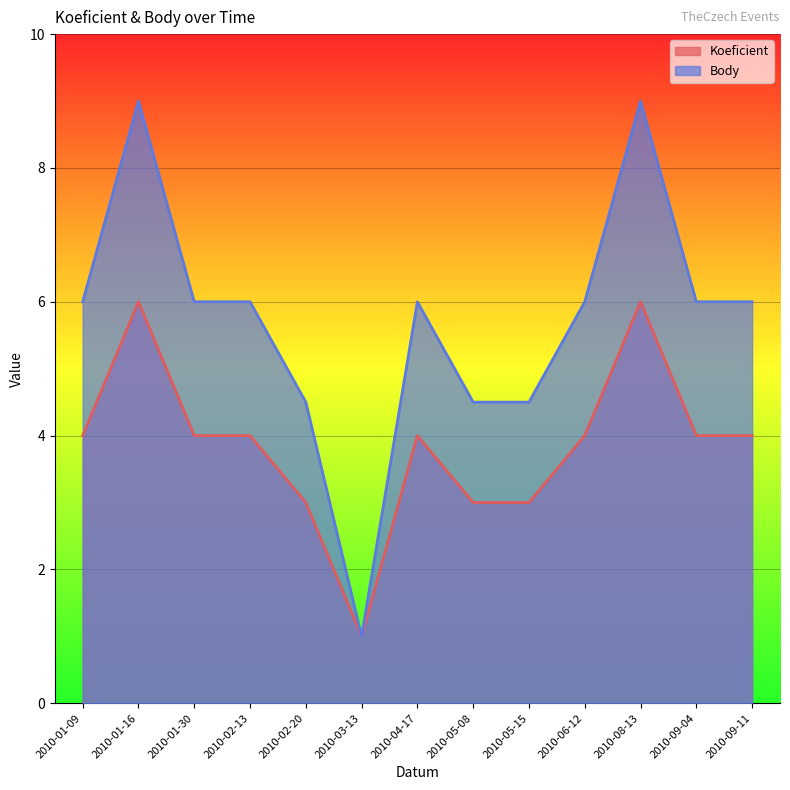

How many data points in Koeficient are less than 4?

4